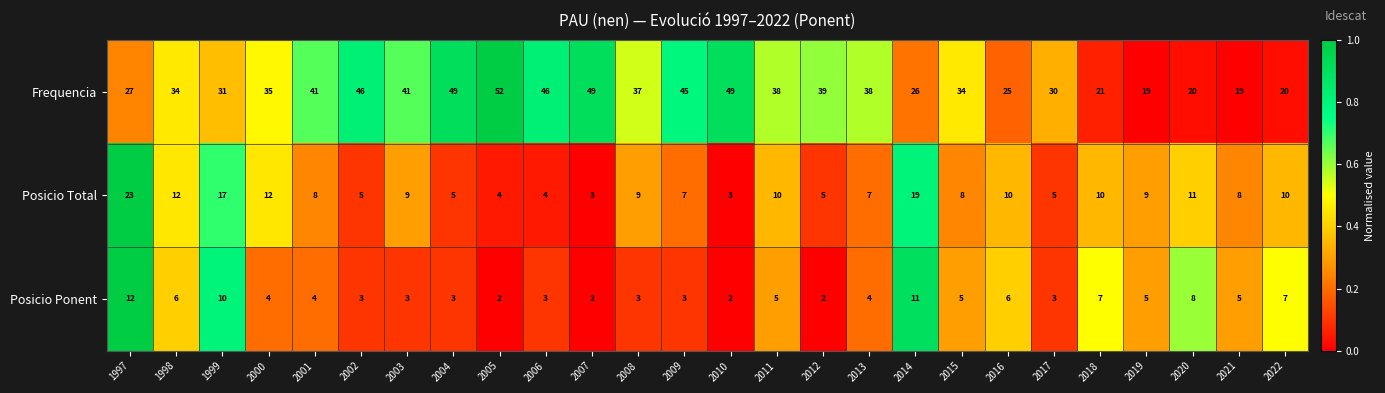

What is the difference between the maximum and minimum values in the Posicio Total series?

20